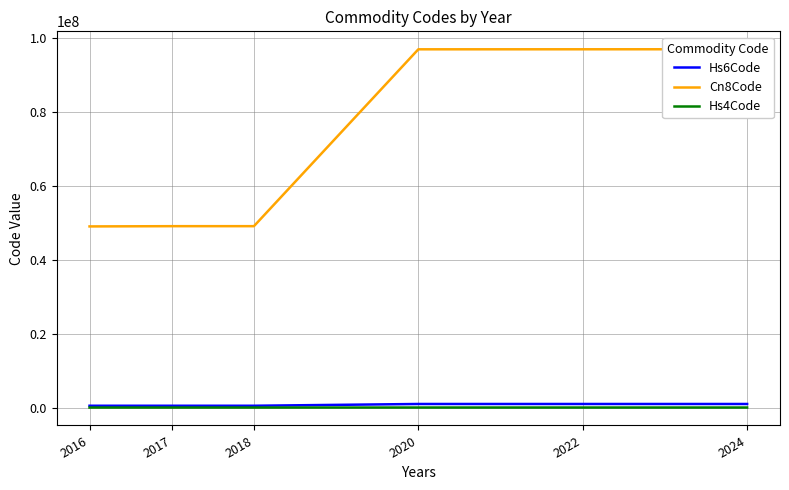

True or false: Hs4Code and Cn8Code intersect in this chart.

False